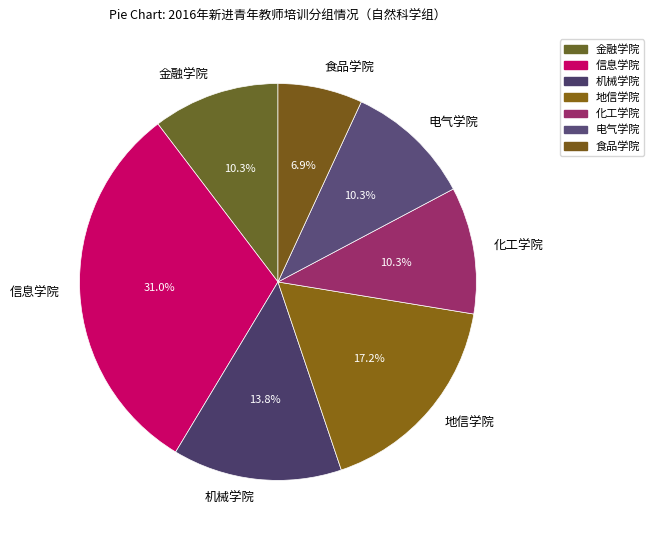

Combined, do 信息学院 and 电气学院 account for over 50%?

No